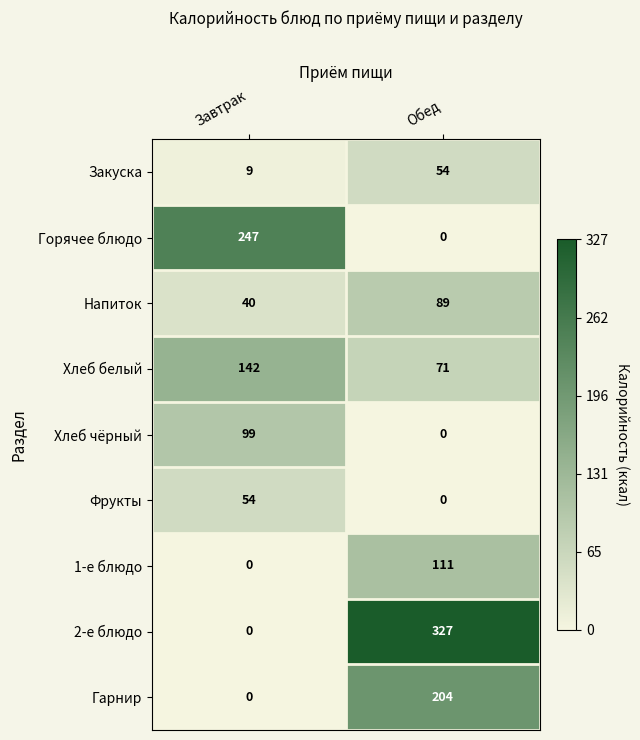

What is the total value across all series at Завтрак?

591